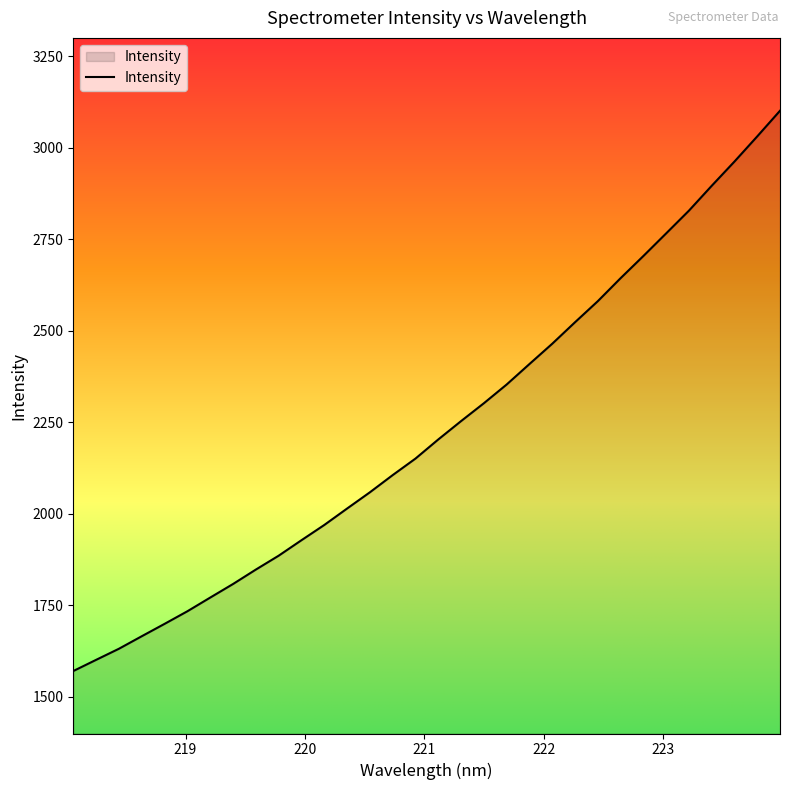

True or false: there are more than 2 points higher than both neighbors.

False